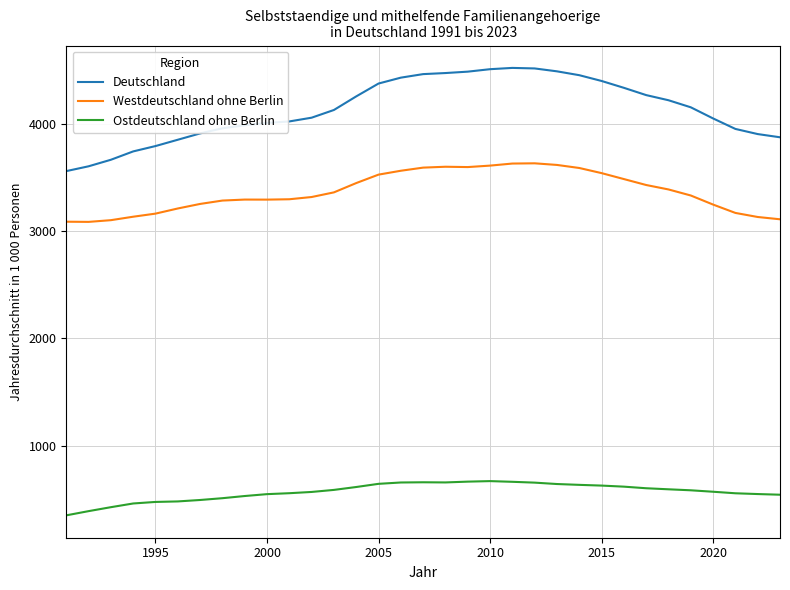

What is the smallest value displayed?

347.6